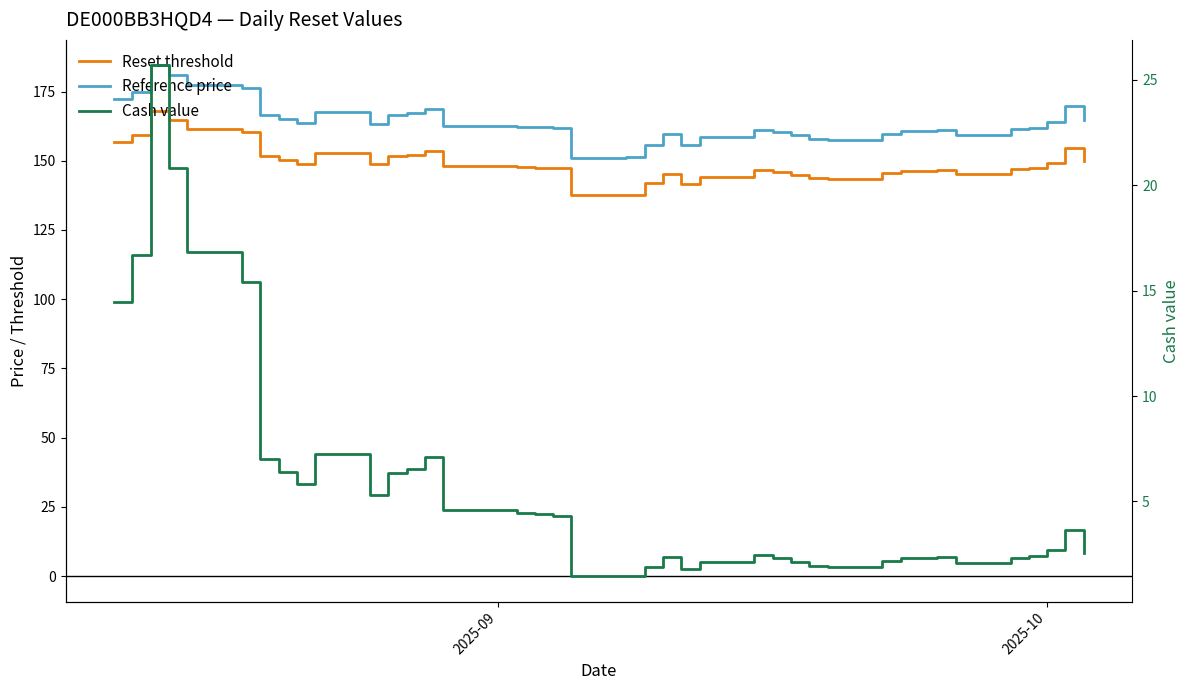

What is the highest value of the Reset threshold series?

167.8